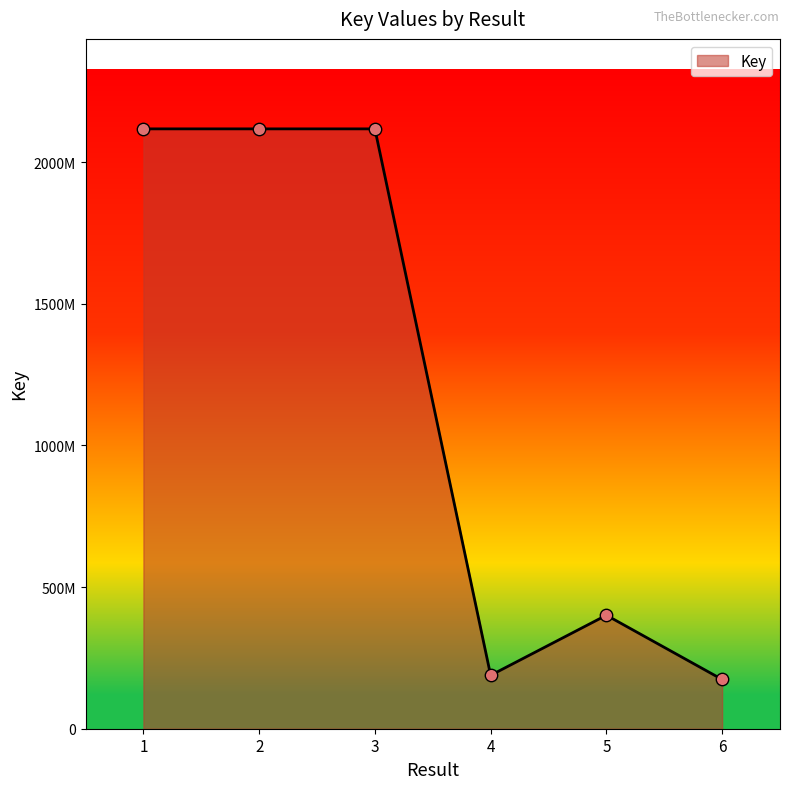

What is the ratio of the value at 3 to the value at 4?

11.2